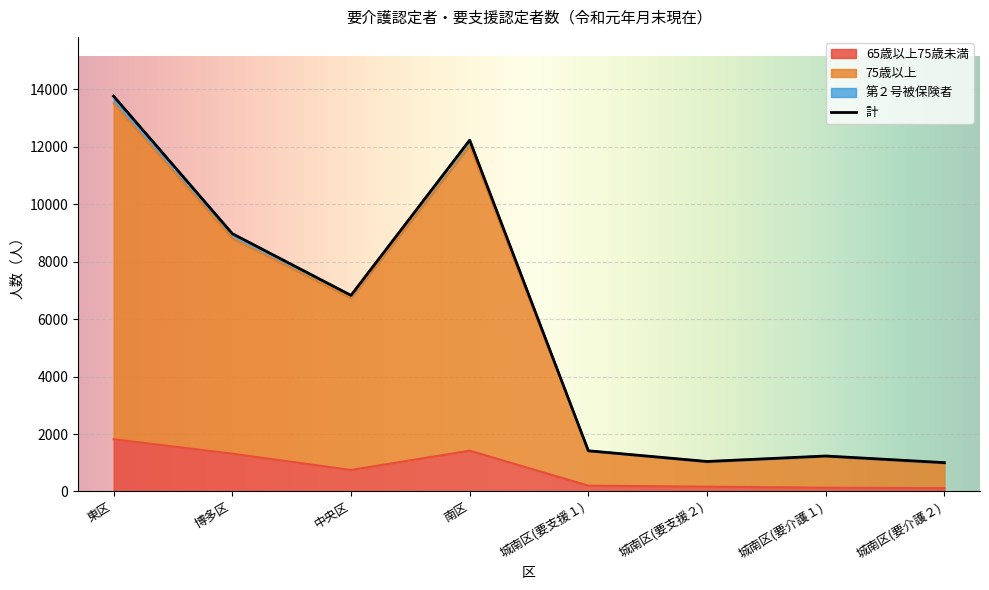

Reading left to right, what are all the values shown in this chart?

65歳以上75歳未満: 1816	1315	747	1420	201	167	129	117
75歳以上: 13512	8811	6730	12038	1408	1022	1214	978
第２号被保険者: 13765	8977	6829	12234	1416	1043	1234	1003
計: 13765	8977	6829	12234	1416	1043	1234	1003